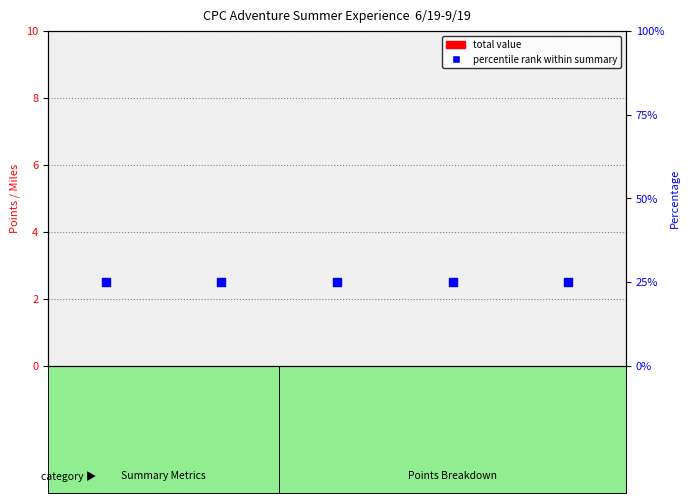

Which series contains the lowest Y value?

total value